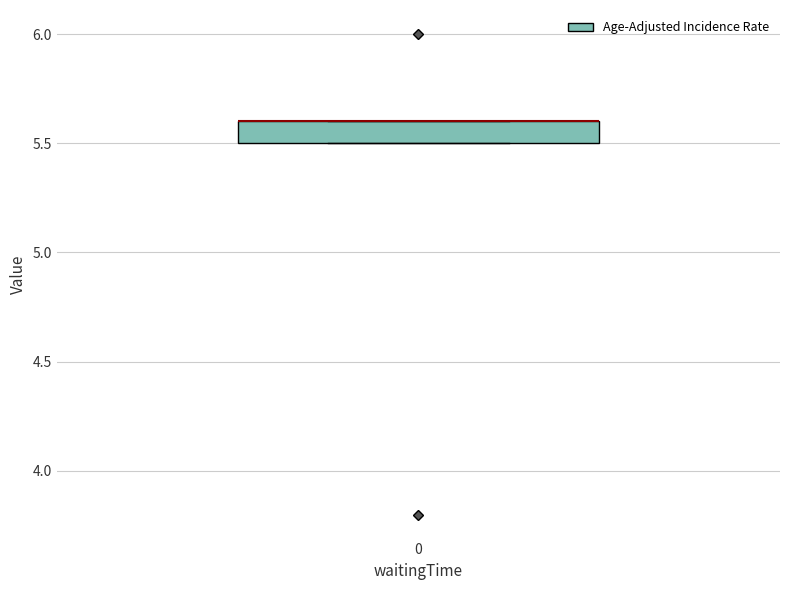

Transcribe this box plot: give where the median line is, the range the box spans, and where the two whiskers end, as read against the y-axis. The values are not printed on the chart, so give them approximately, as read against the axis.

median 5.6 (drawn on the box's upper edge), box 5.5 to 5.6, whiskers 5.5 to 5.6